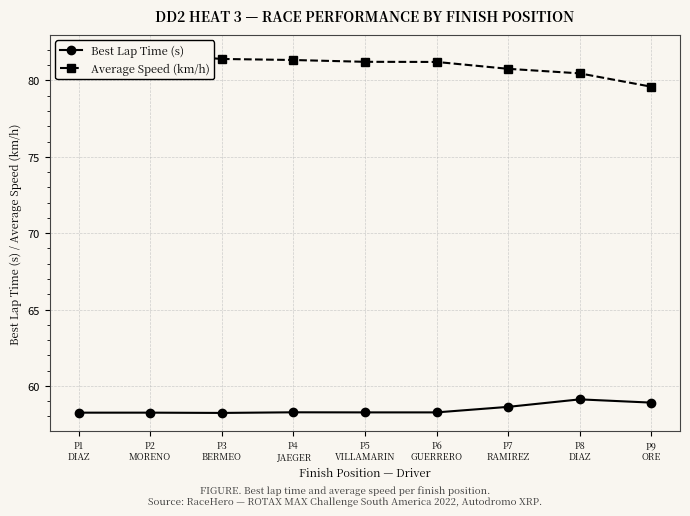

Between P4
JAEGER and P6
GUERRERO, which is larger?

P4
JAEGER